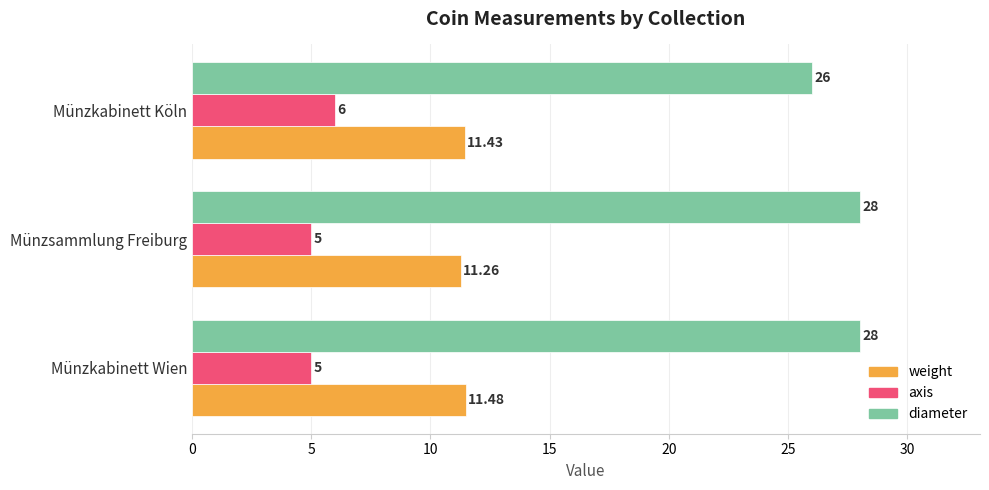

At Münzsammlung Freiburg, list the series in order from smallest to largest.

axis, weight, diameter